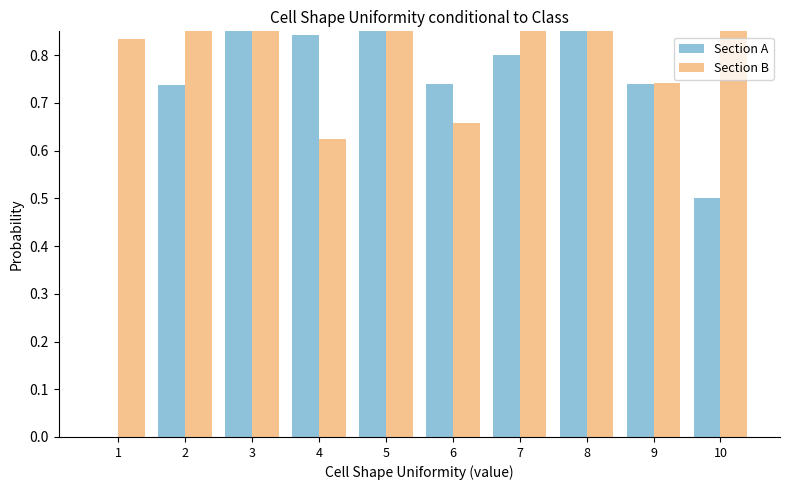

At 3, list the series in order from largest to smallest.

Section B, Section A